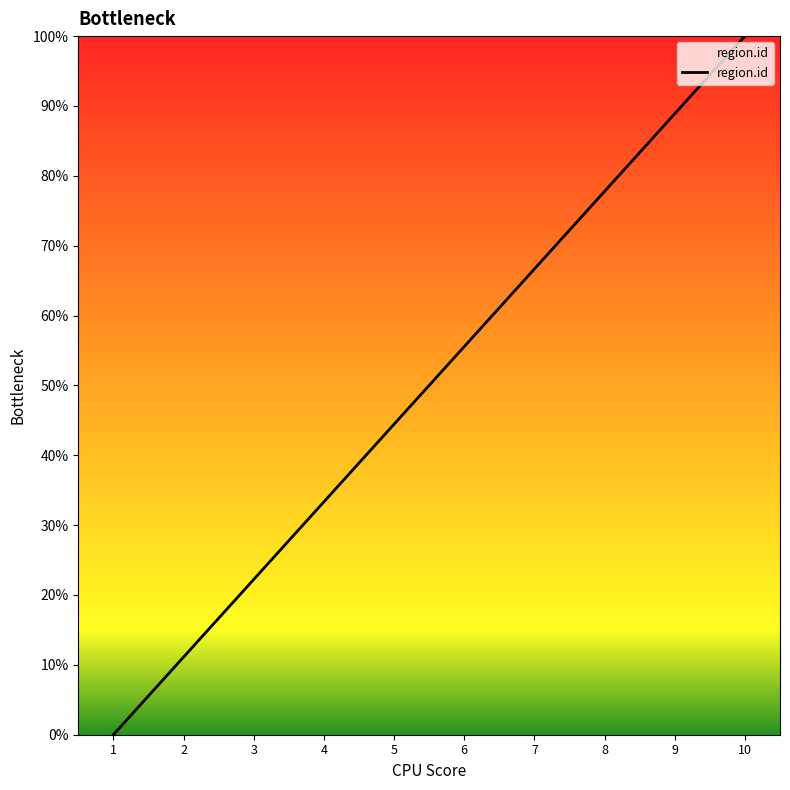

The value at 8 is 77.8. True or false?

True